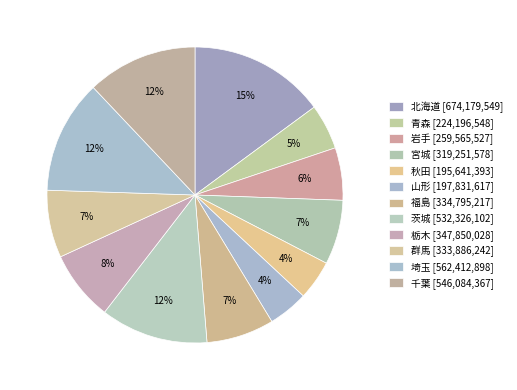

Count the number of slices in the pie.

12